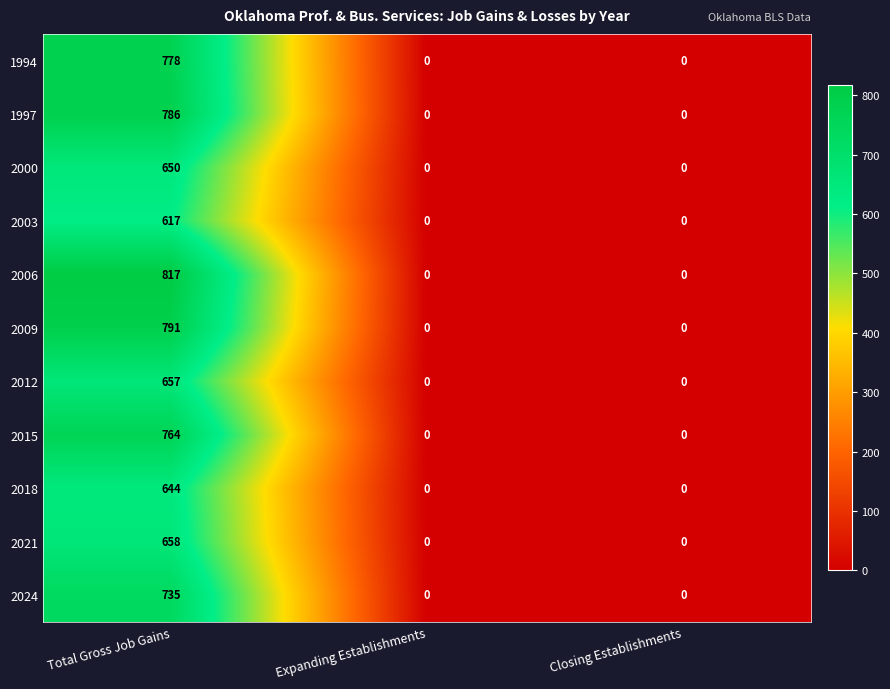

How many data points does each series have?

3